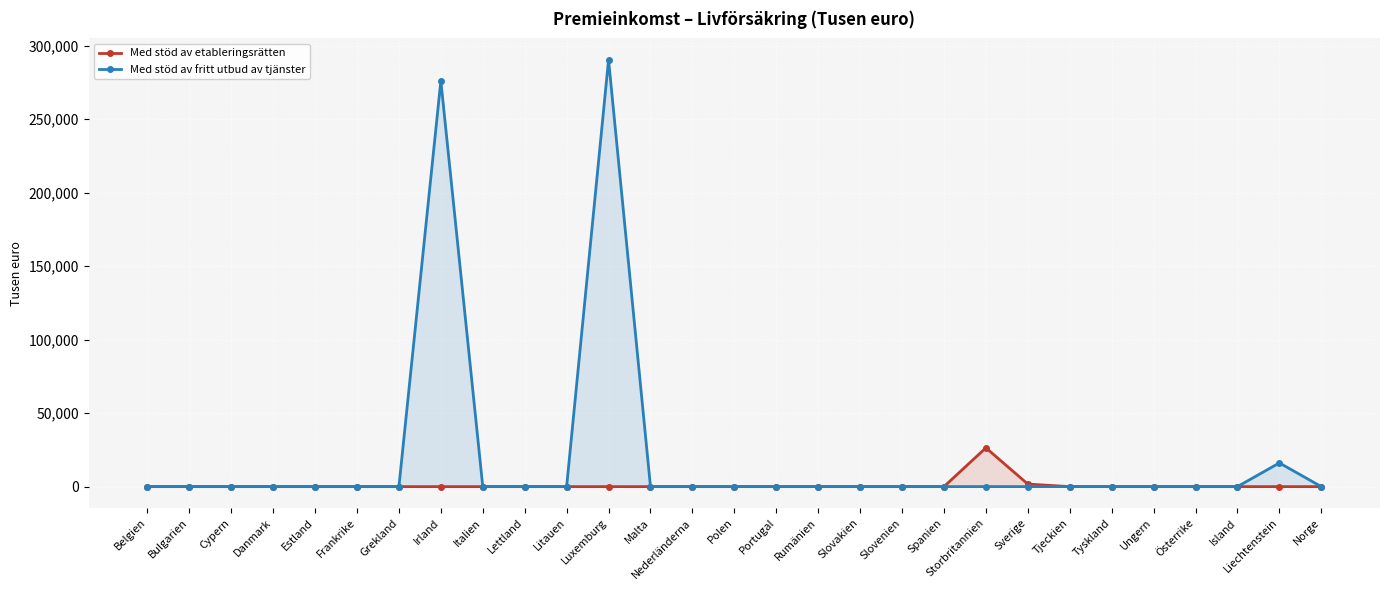

Rank the categories by Med stöd av fritt utbud av tjänster value from lowest to highest.

Belgien, Bulgarien, Cypern, Danmark, Estland, Frankrike, Grekland, Italien, Lettland, Litauen, Malta, Nederländerna, Polen, Portugal, Rumänien, Slovakien, Slovenien, Spanien, Sverige, Tjeckien, Ungern, Island, Norge, Österrike, Tyskland, Storbritannien, Liechtenstein, Irland, Luxemburg